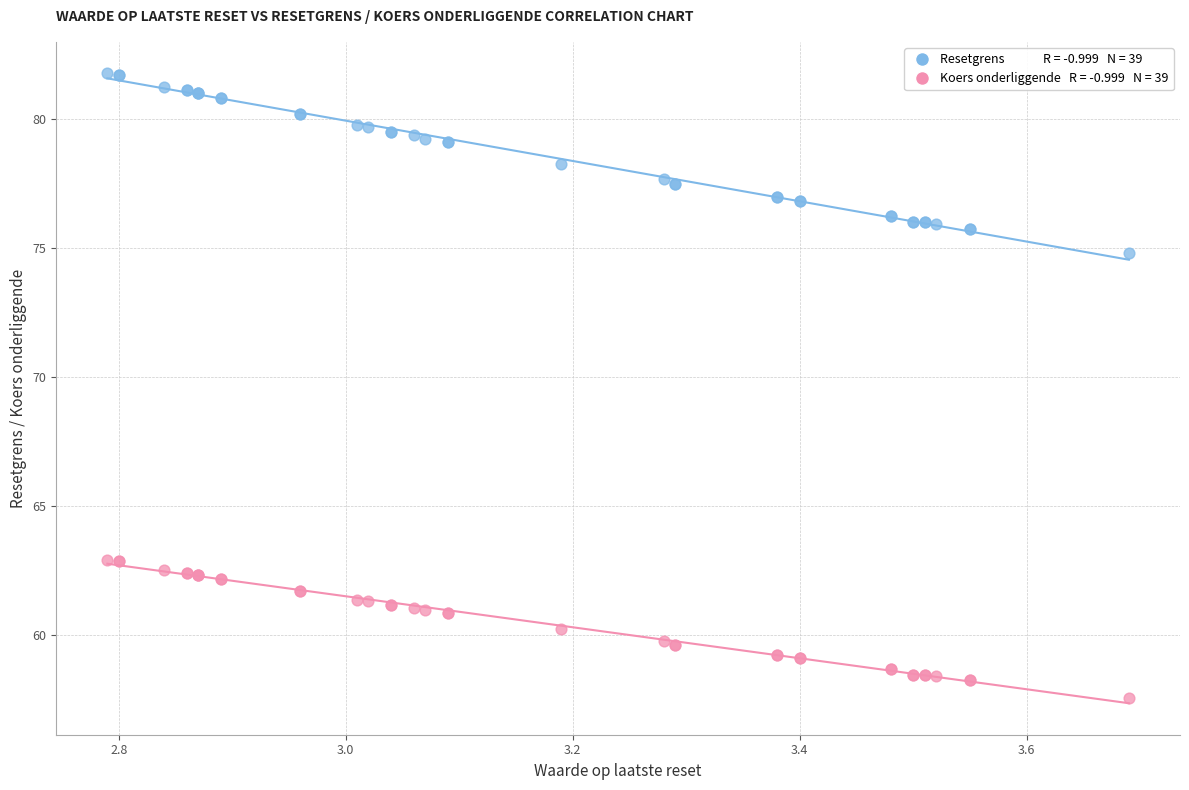

Across all series, what Y value is closest to 69?

74.8